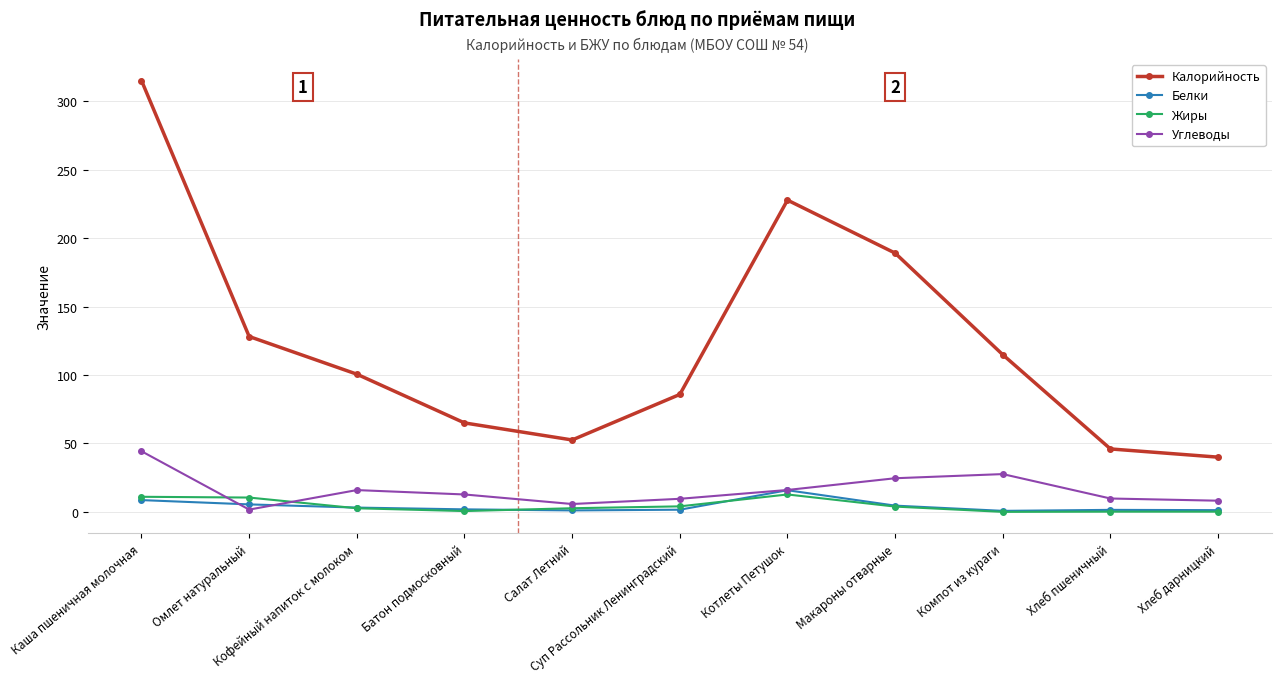

What is the greatest value displayed?

315.0